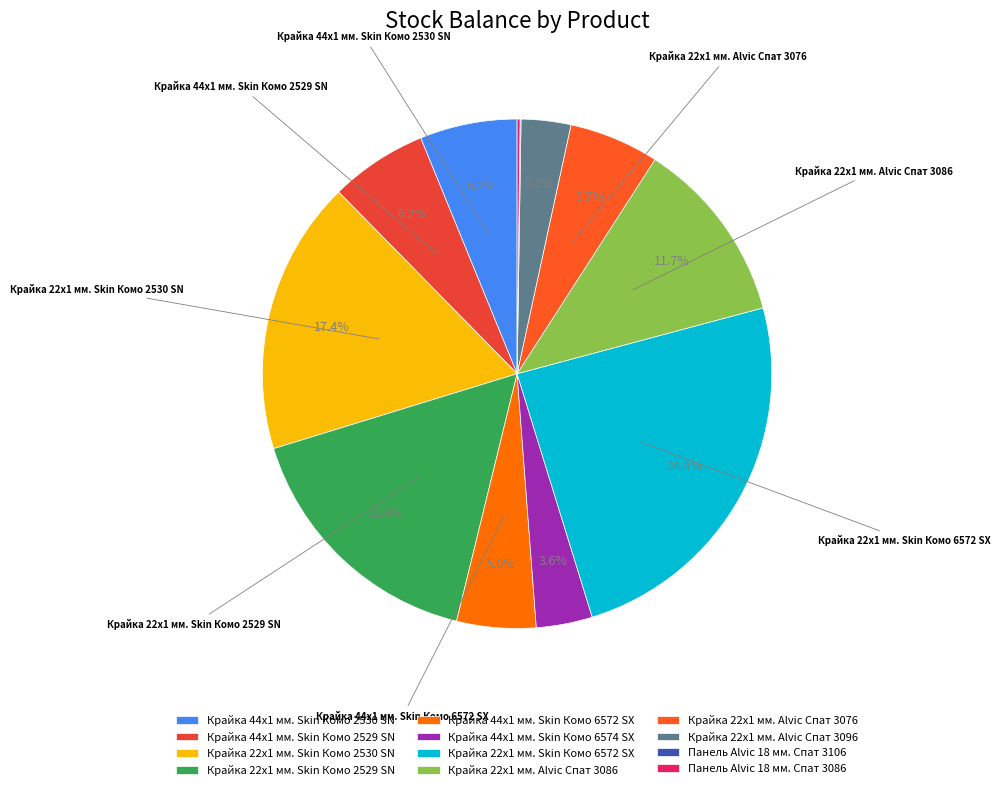

Which slice is the largest?

Крайка 22x1 мм. Skin Комо 6572 SX